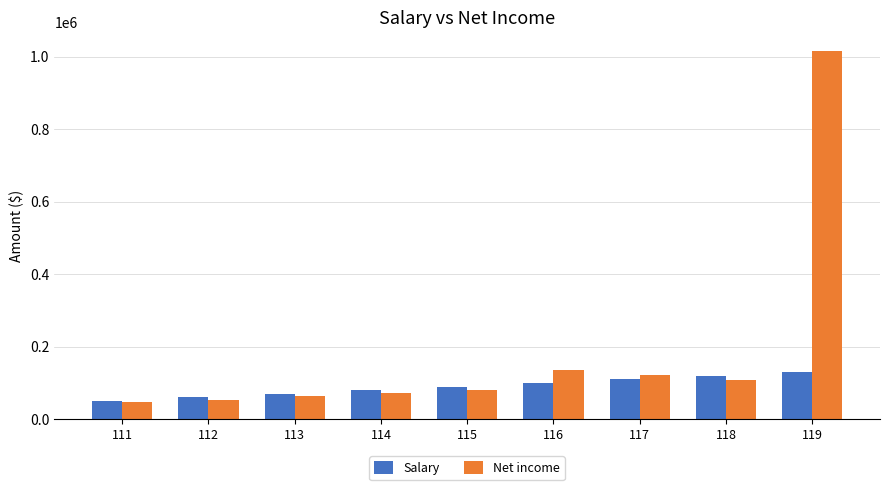

What is the difference between the maximum and minimum values in the Net income series?

969750